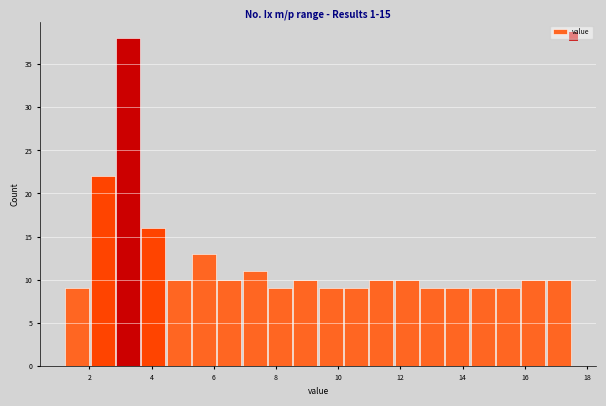

Which range on the x-axis has the tallest bar?

2.8 to 3.6